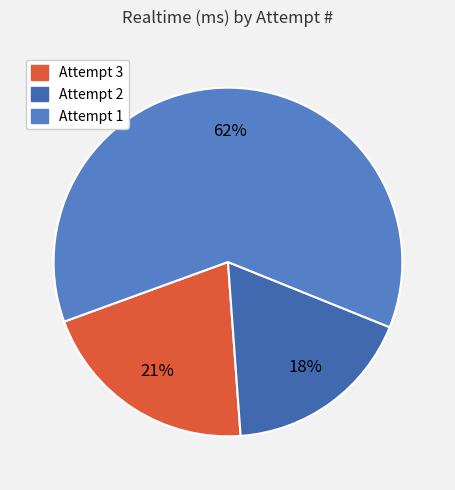

To the nearest percent, what is the difference between the Attempt 1 and Attempt 2 slice percentages?

44%